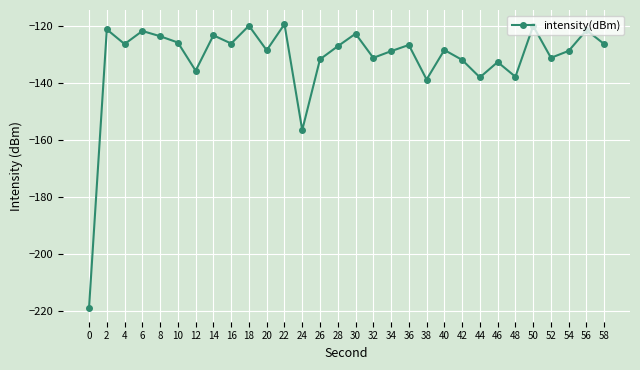

Which has a higher value, 18 or 6?

18